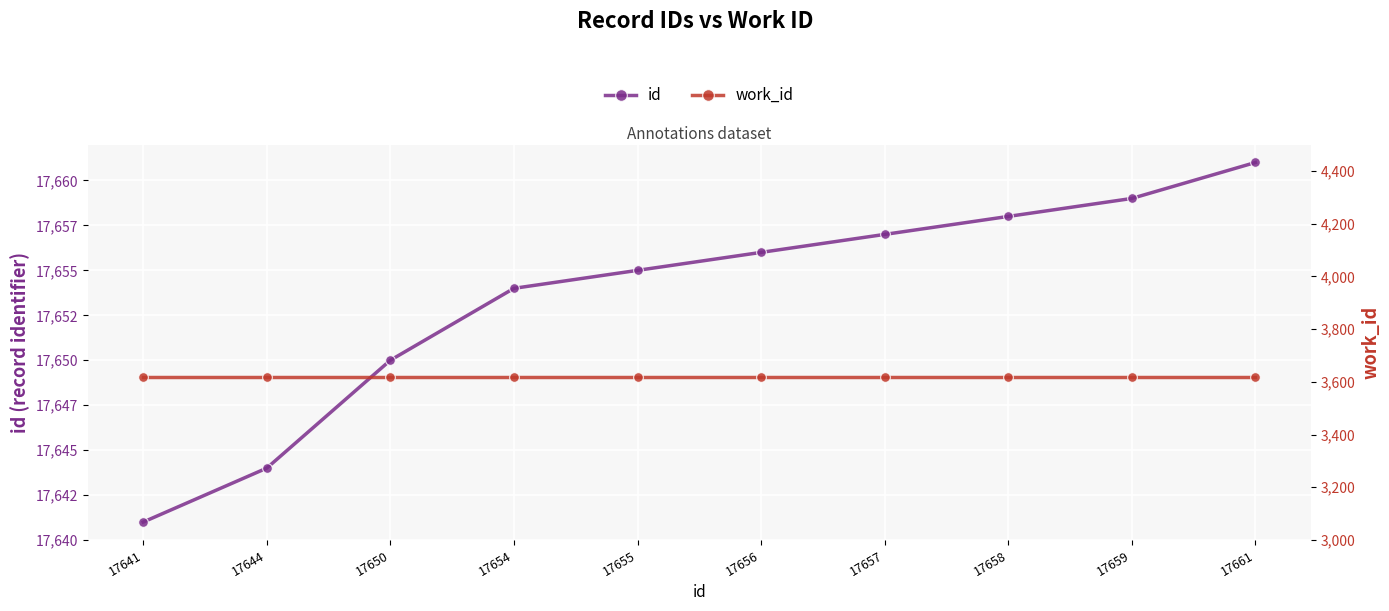

At which label is id closest to 17651?

17650